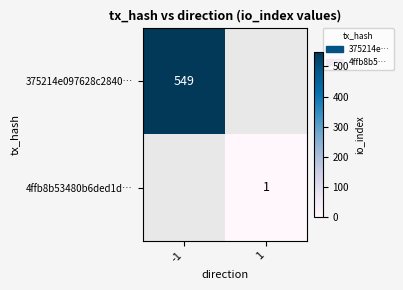

The value of 375214e097628c2840… at -1 is 549. True or false?

True